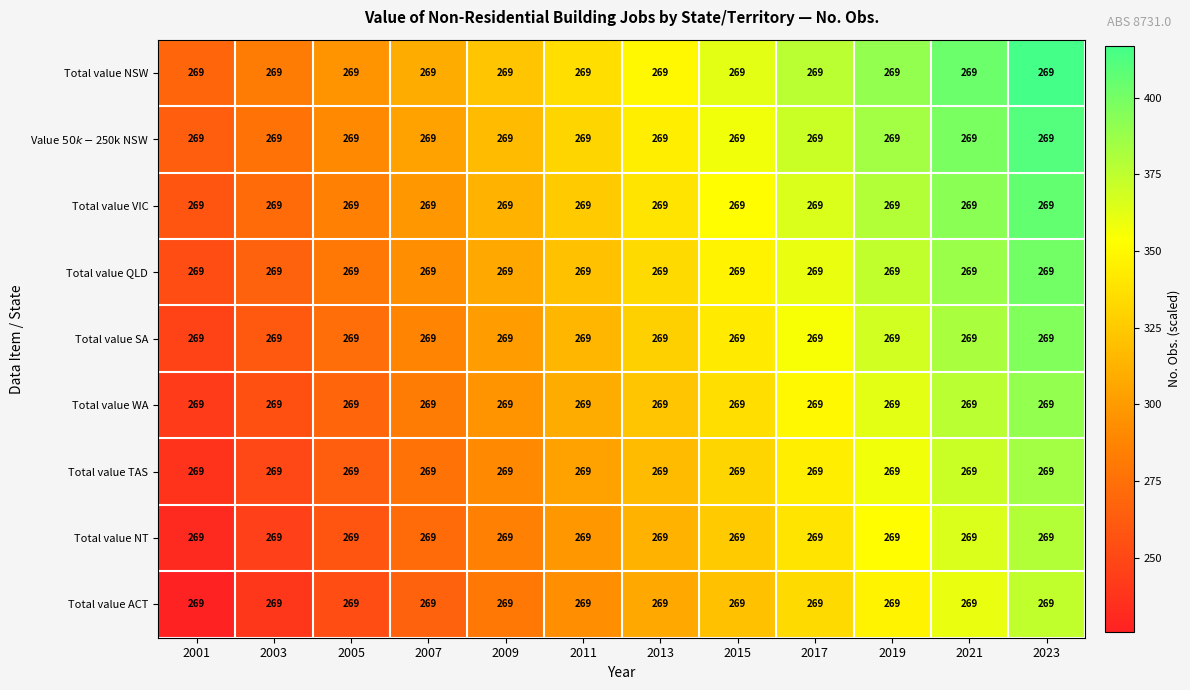

List the series in order of their peak value, highest first.

Total value NSW, Value $50k-$250k NSW, Total value VIC, Total value QLD, Total value SA, Total value WA, Total value TAS, Total value NT, Total value ACT